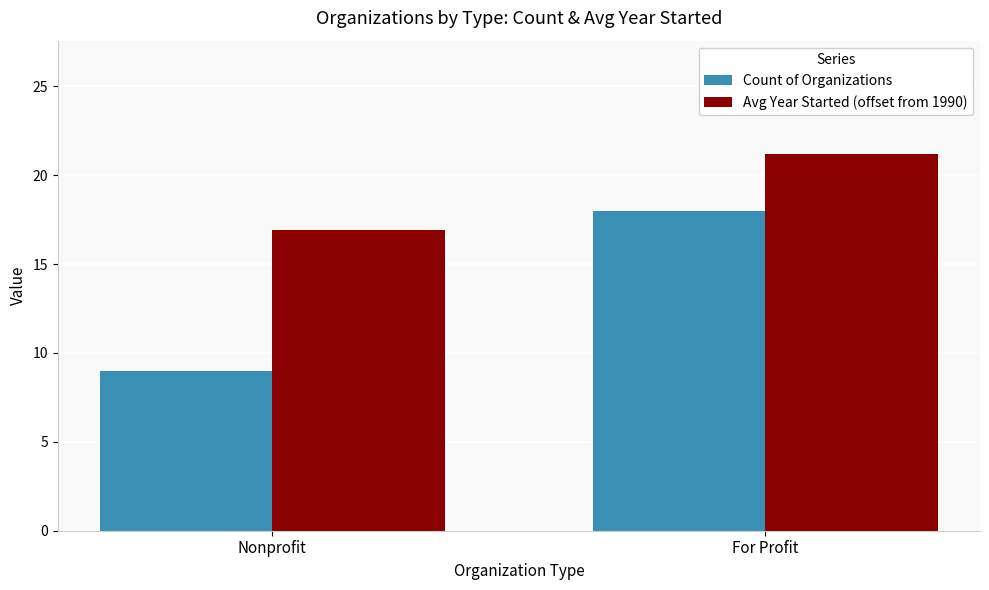

What is the difference between the Count of Organizations values at For Profit and Nonprofit?

9.0